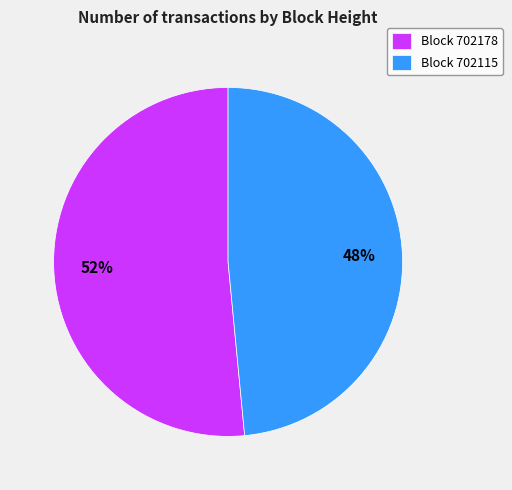

The Block 702178 slice represents 42% of the pie. True or false?

False